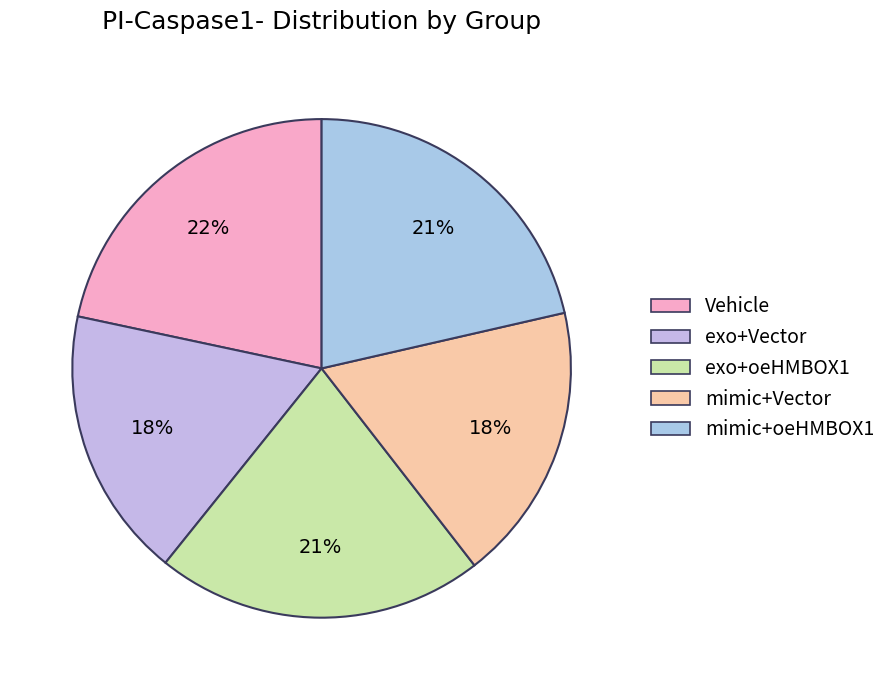

How many segments does this pie chart have?

5